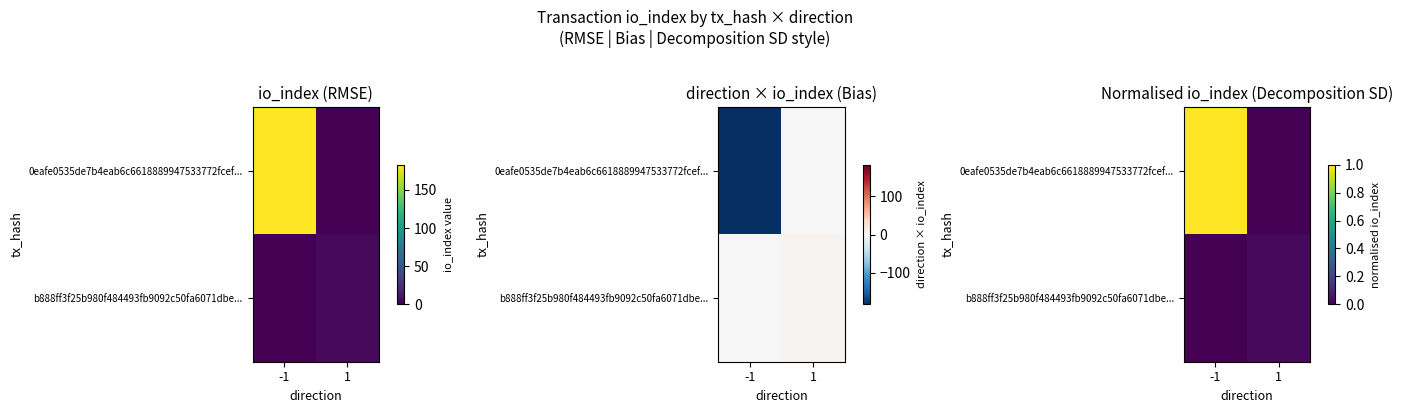

Which category has the lowest value across all series?

1